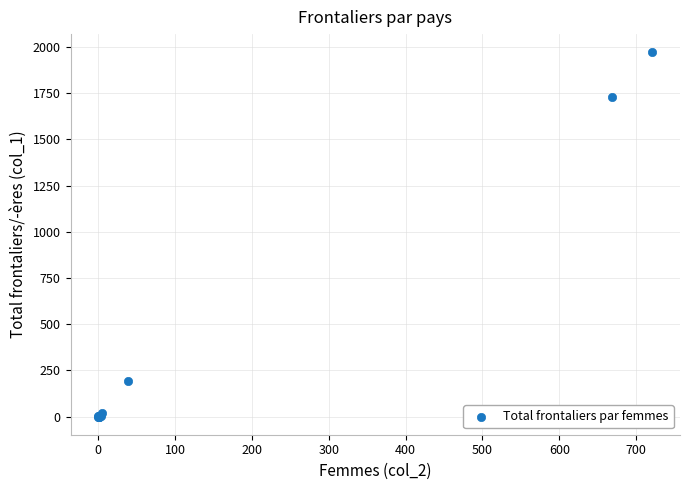

What Y value in the scatter plot is closest to 986?

1732